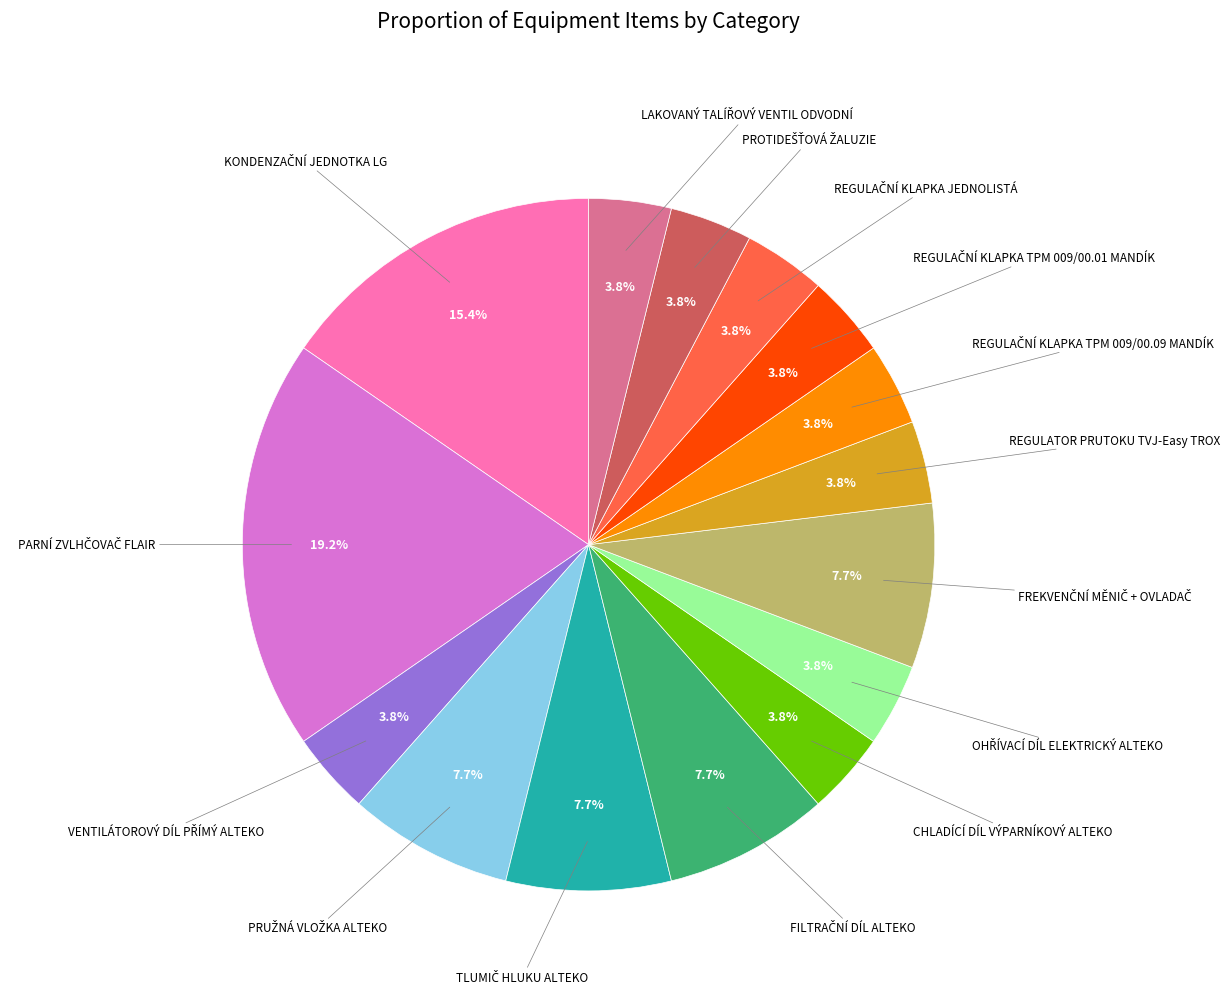

Does any single category account for the majority?

No